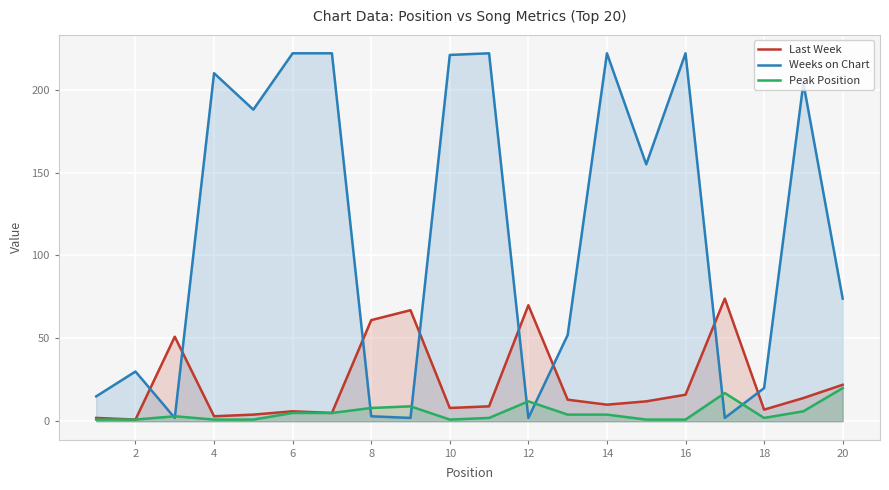

Which series has the largest total across all categories?

Weeks on Chart